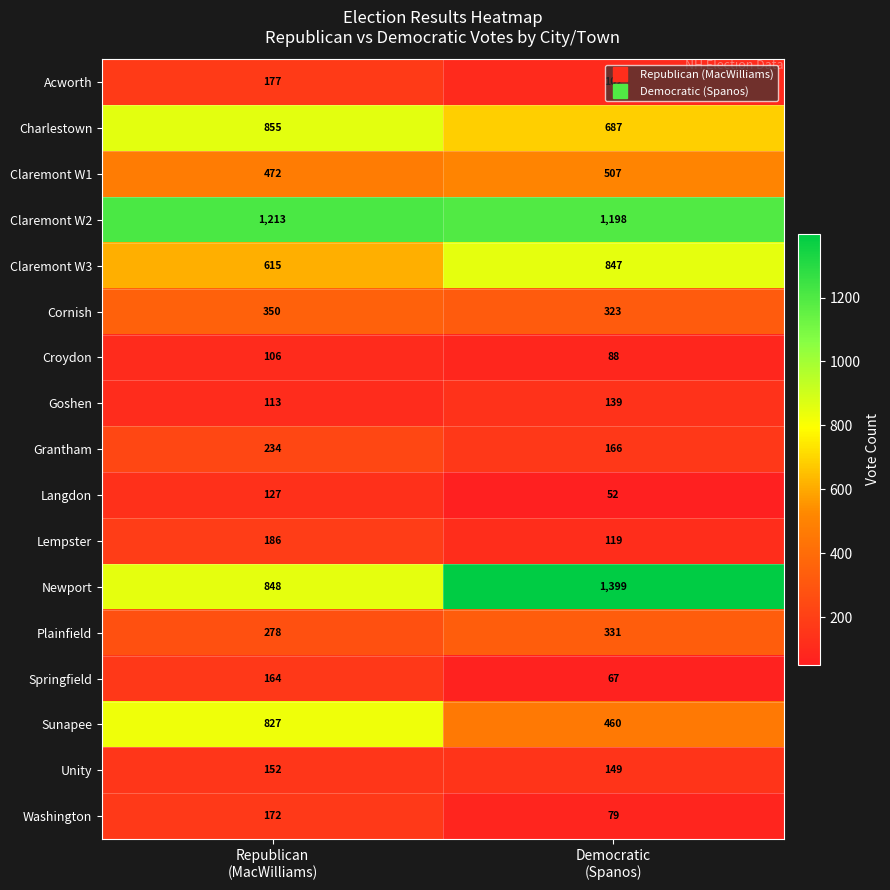

Which series changed the most between Republican
(MacWilliams) and Democratic
(Spanos)?

Newport